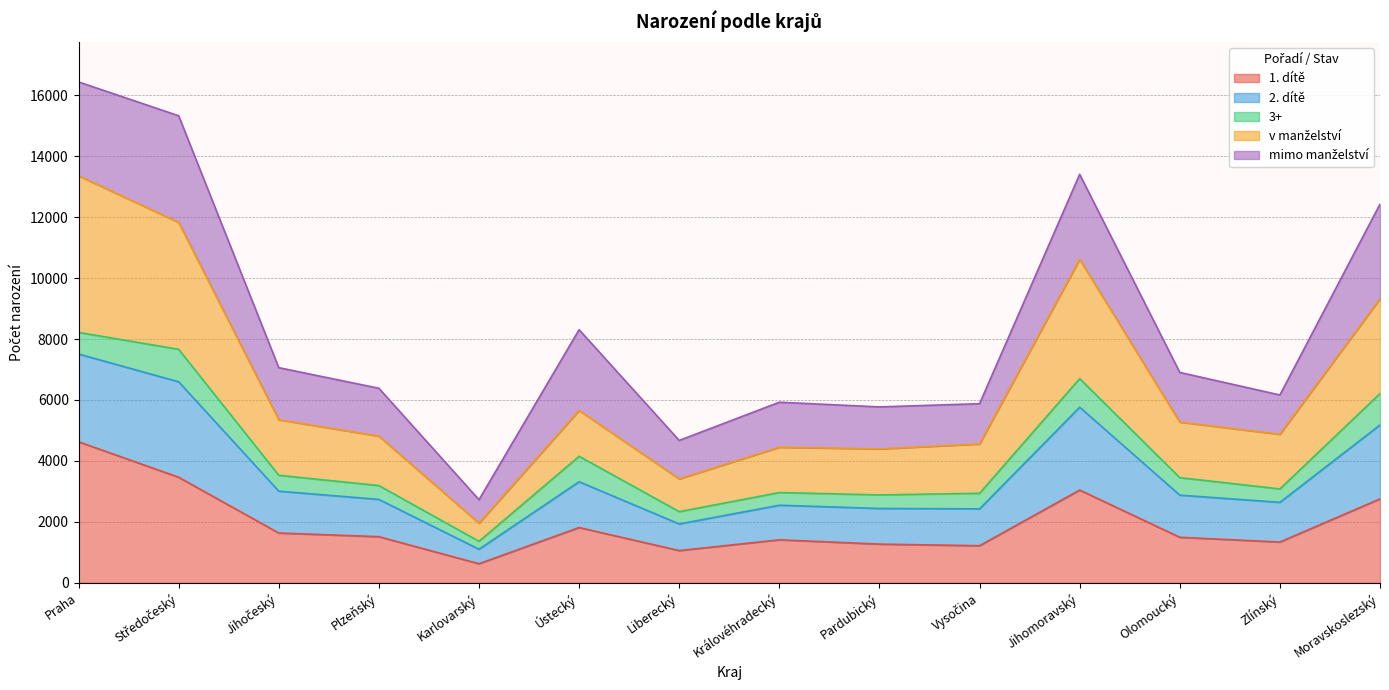

What is the total value across all series at Zlínský?

6164